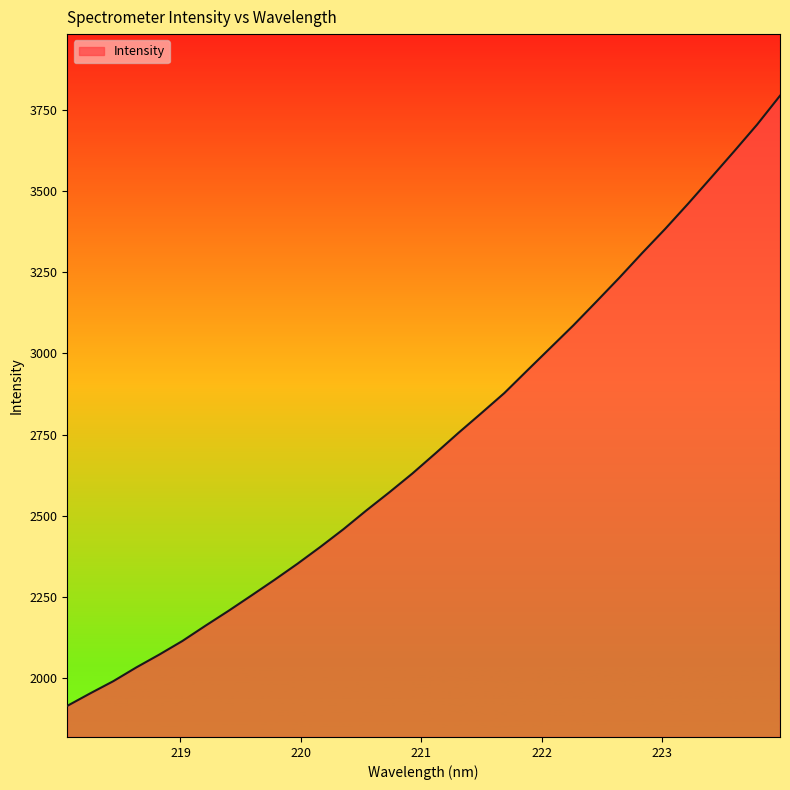

What is the maximum value shown in the chart?

3792.8